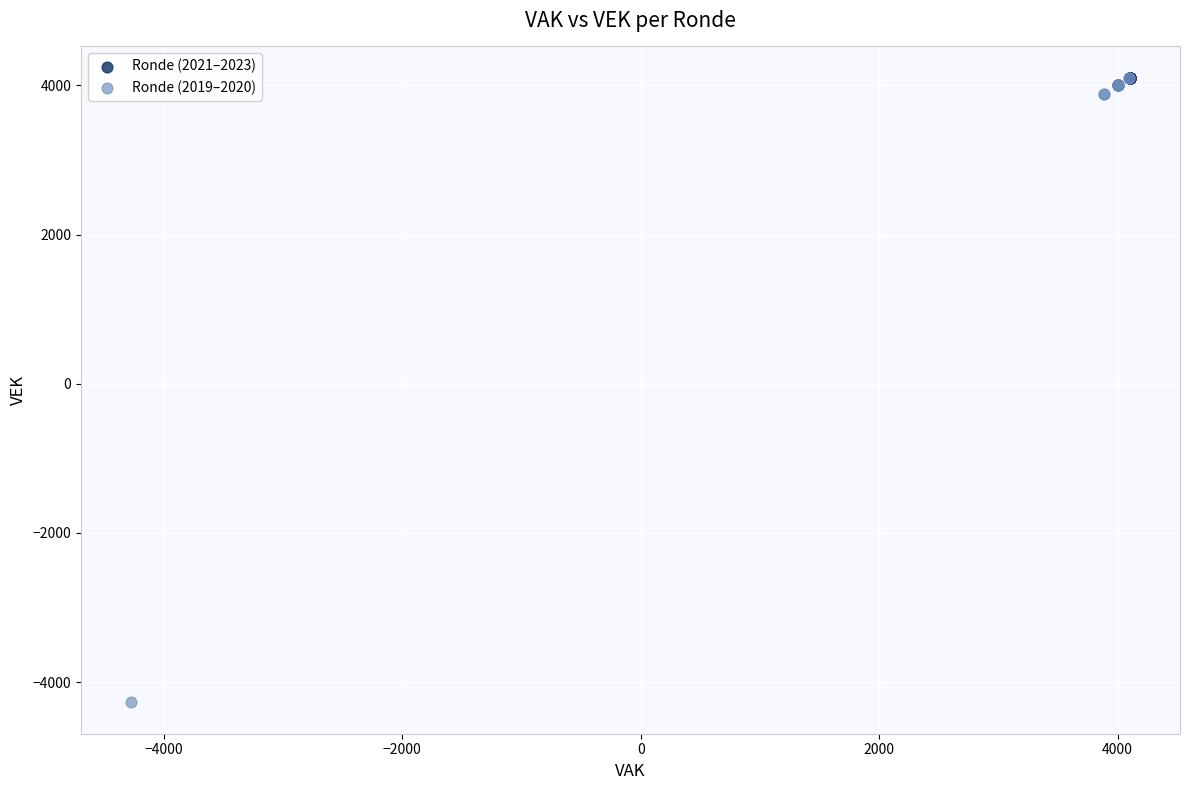

Which series has the largest Y range (max minus min)?

Ronde (2019–2020)